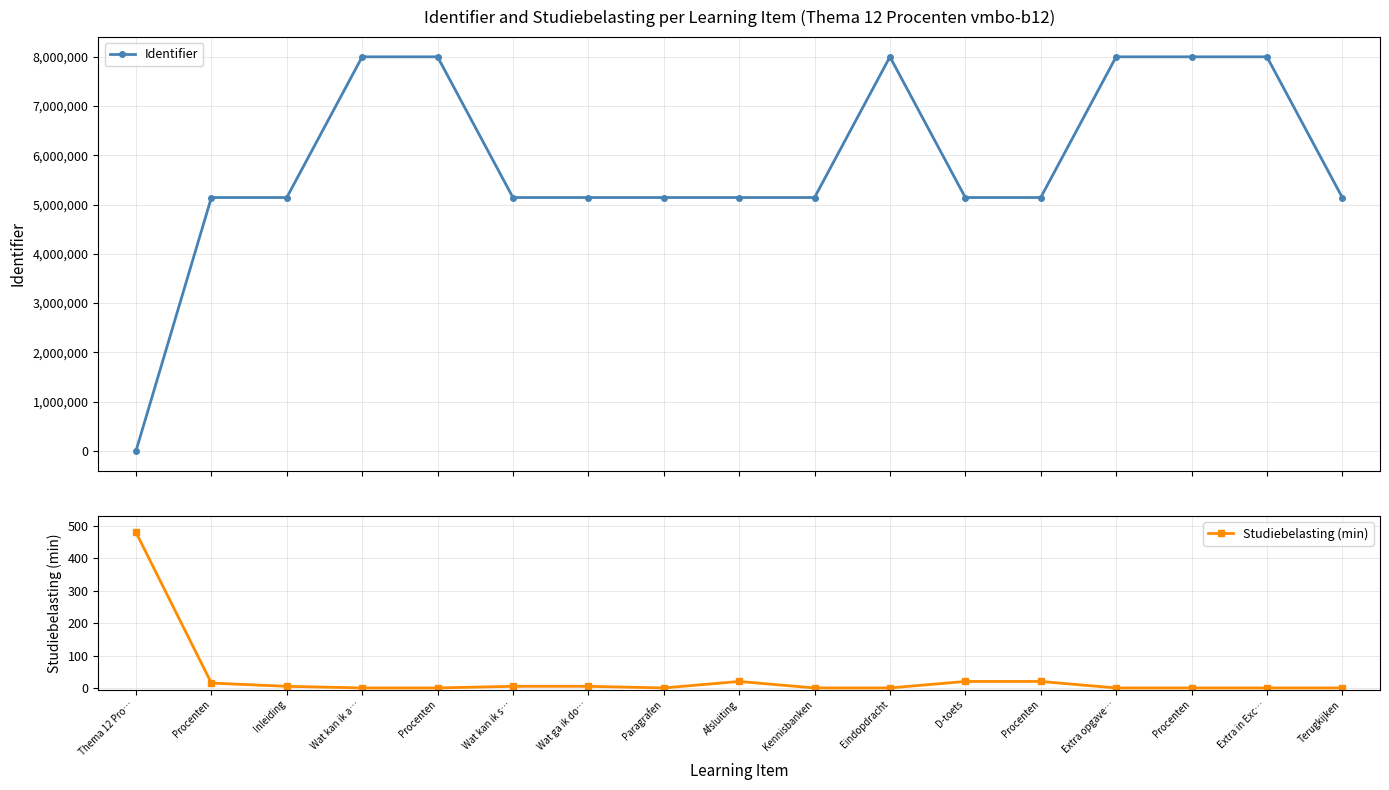

In Identifier, how many points are higher than both neighbors (excluding endpoints)?

4